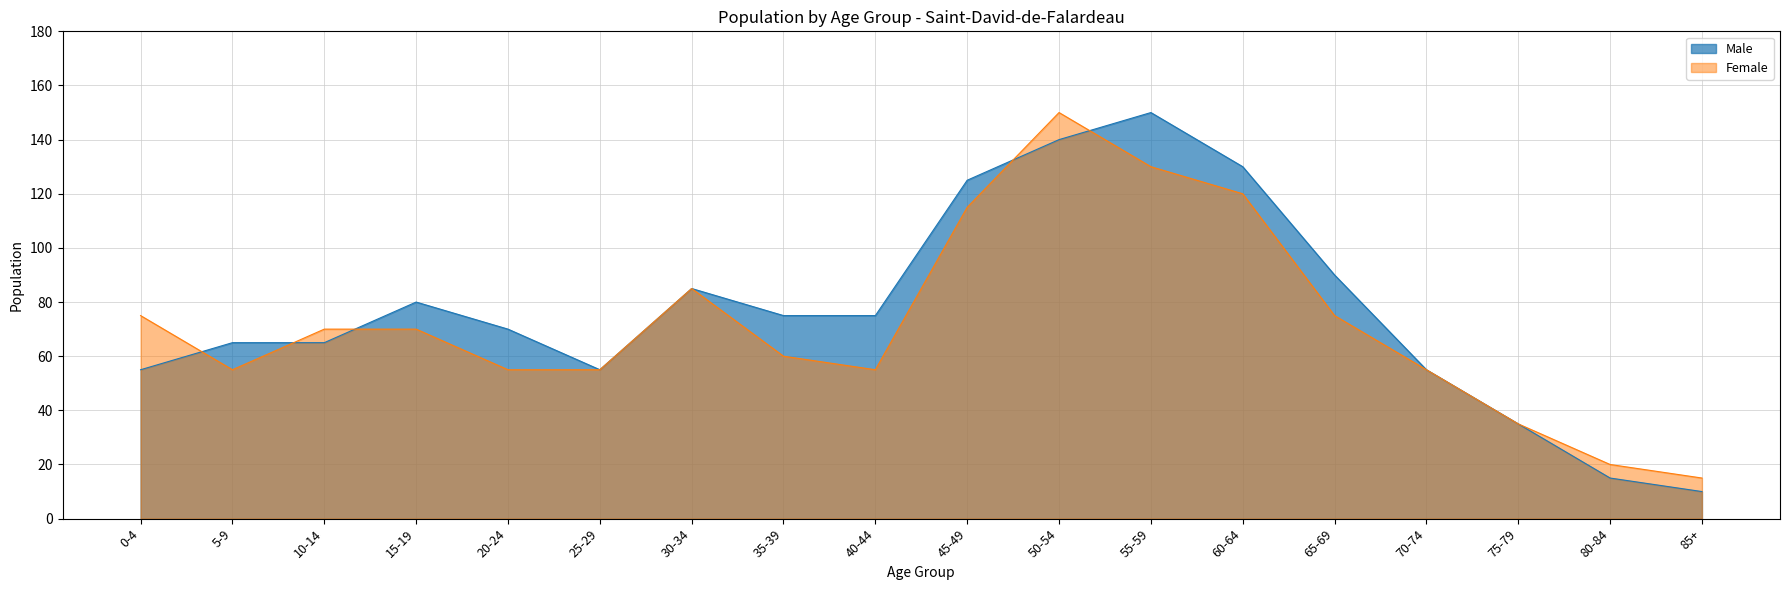

What is the minimum value shown in the chart?

10